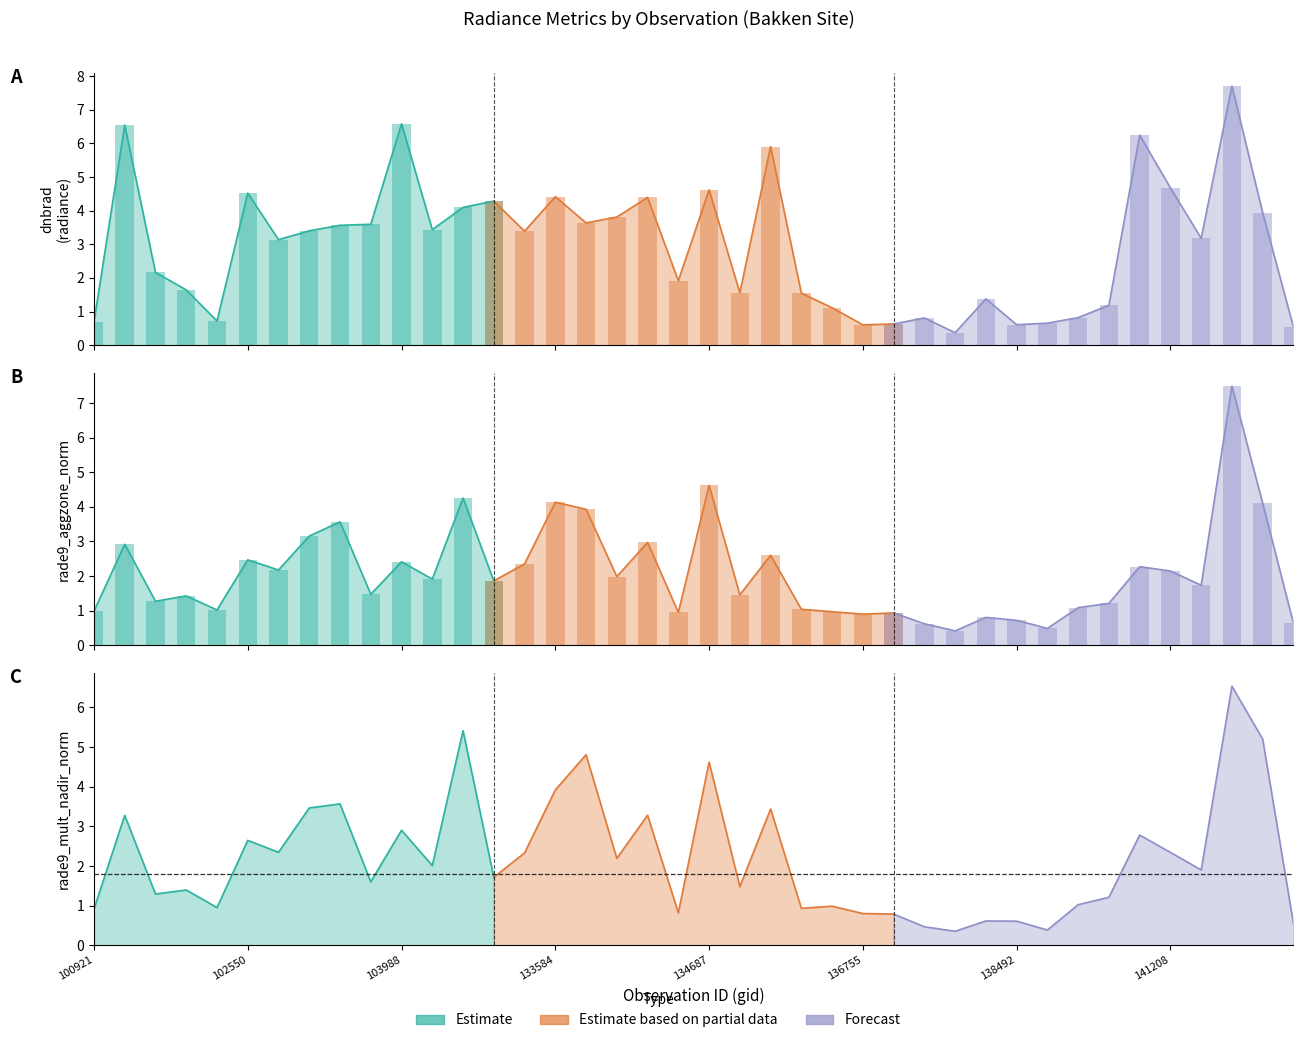

Between 133404 and 134492, which series saw the biggest shift?

rade9_mult_nadir_norm